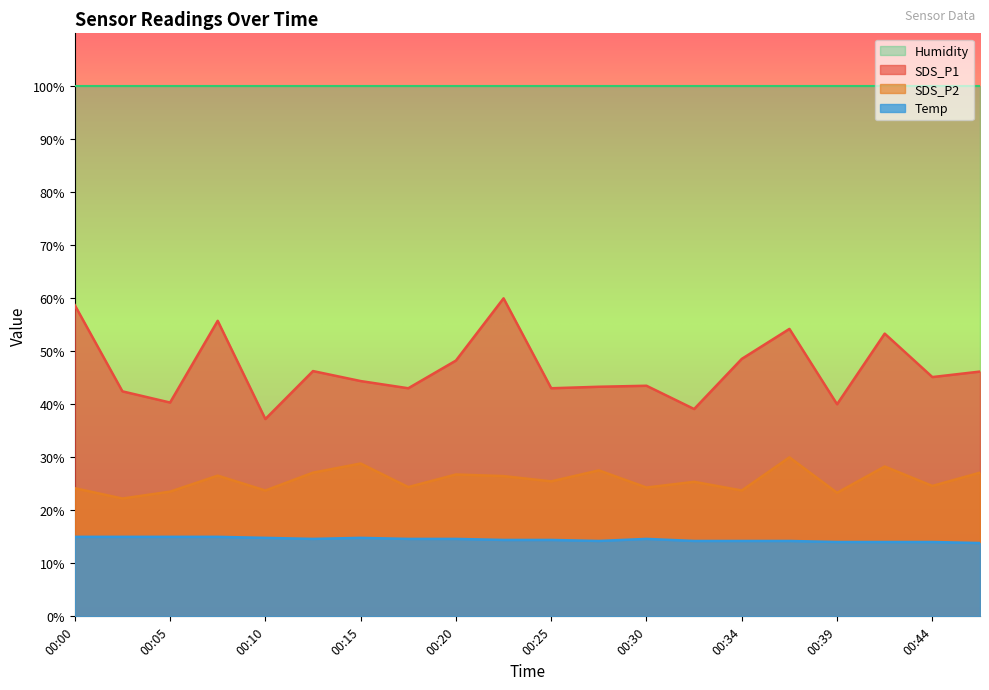

List the labels in order of SDS_P1 value, smallest first.

00:10, 00:32, 00:39, 00:05, 00:03, 00:17, 00:25, 00:27, 00:30, 00:15, 00:44, 00:47, 00:12, 00:20, 00:34, 00:42, 00:37, 00:08, 00:00, 00:22